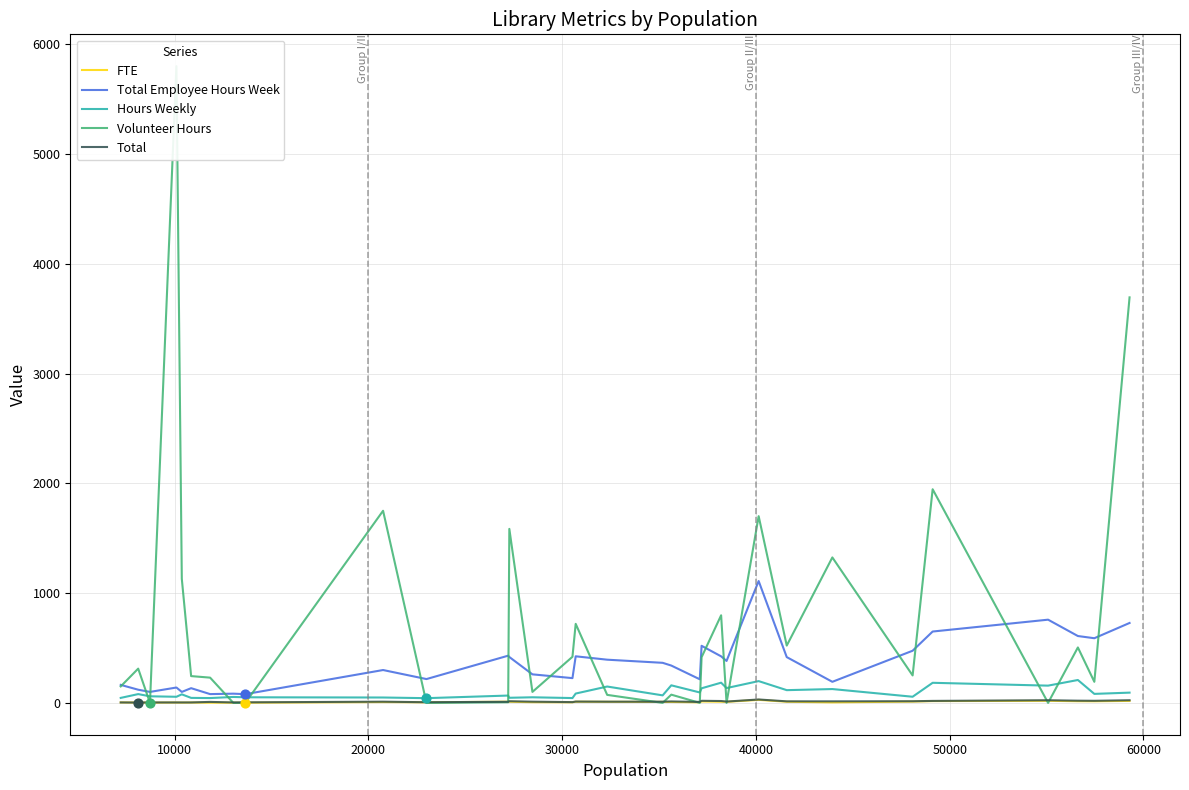

What is the maximum value for Total Employee Hours Week?

1110.0